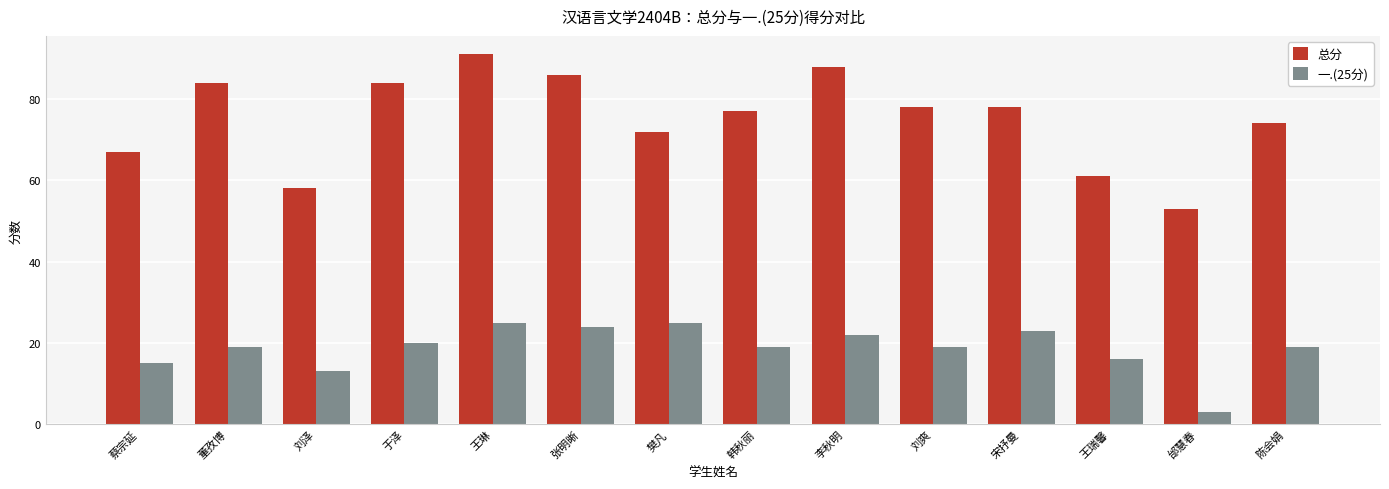

At how many categories does at least one series exceed 7?

14